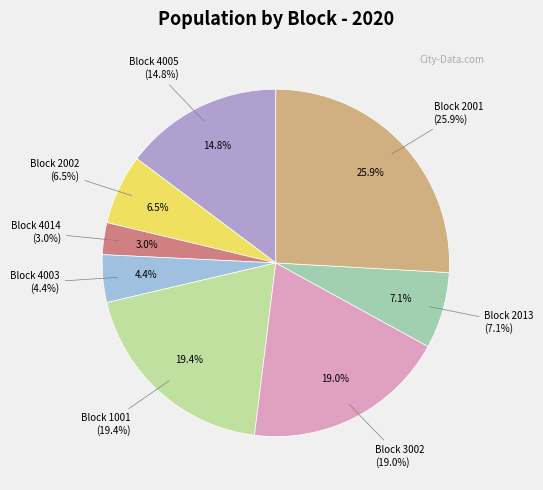

Combined, what portion of the pie is Block 4003 and Block 2013?

11.5%